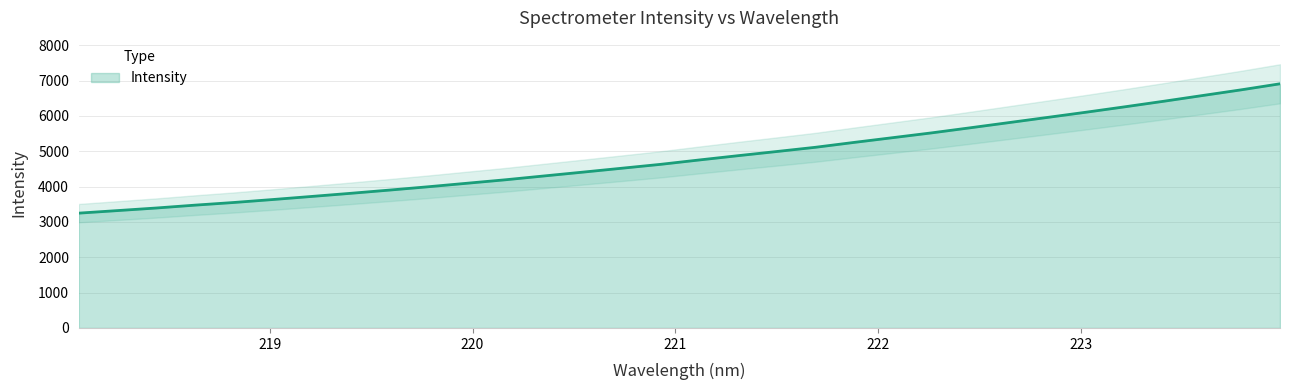

Read the value at 222.263.

5520.9